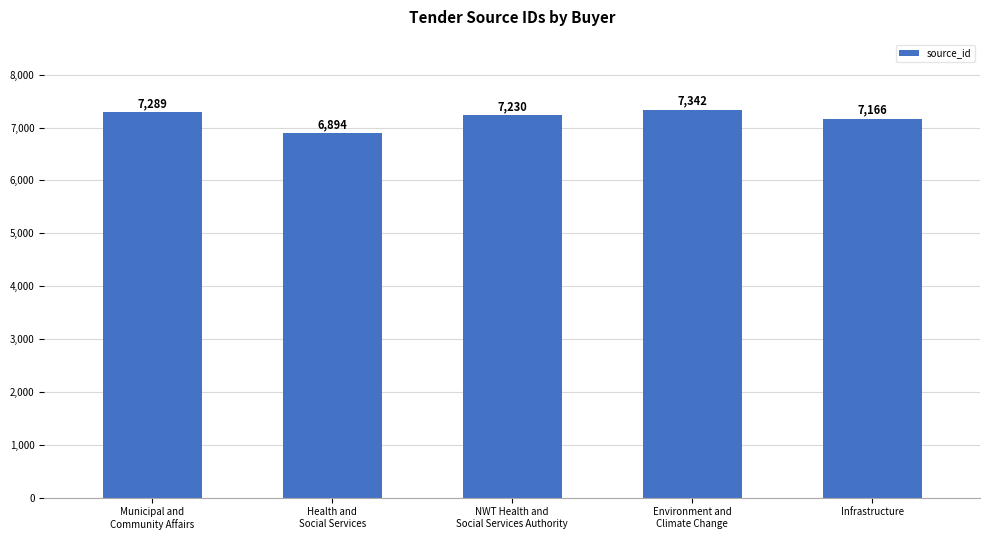

What is the label of the 2nd bar from the left?

Health and
Social Services